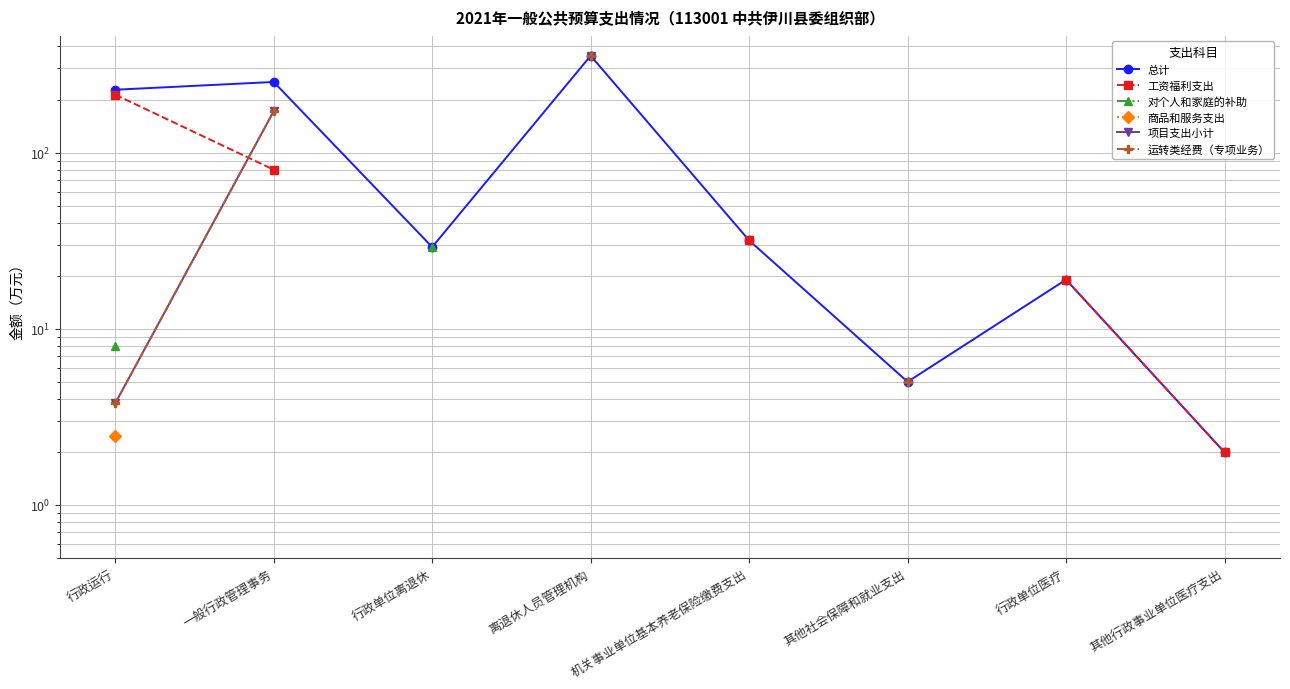

At how many categories does at least one series exceed 202?

3